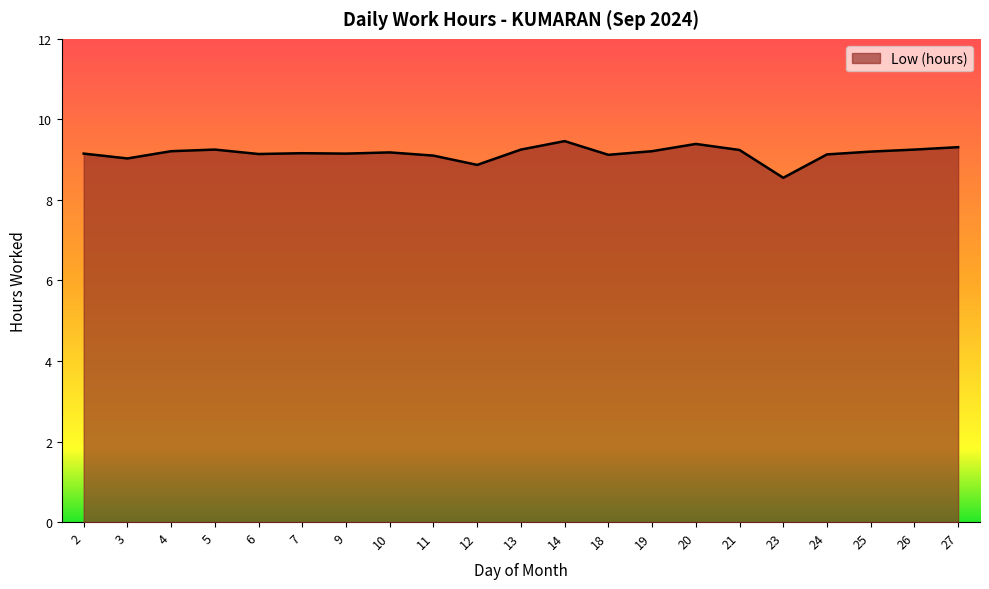

What is the change in value from 10 to 23?

-0.6